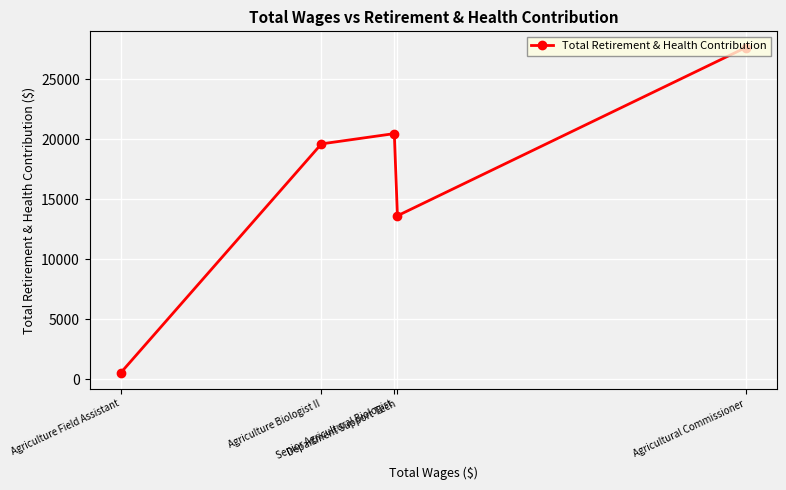

How many interior local peaks (higher than both neighbors) does the data have?

1